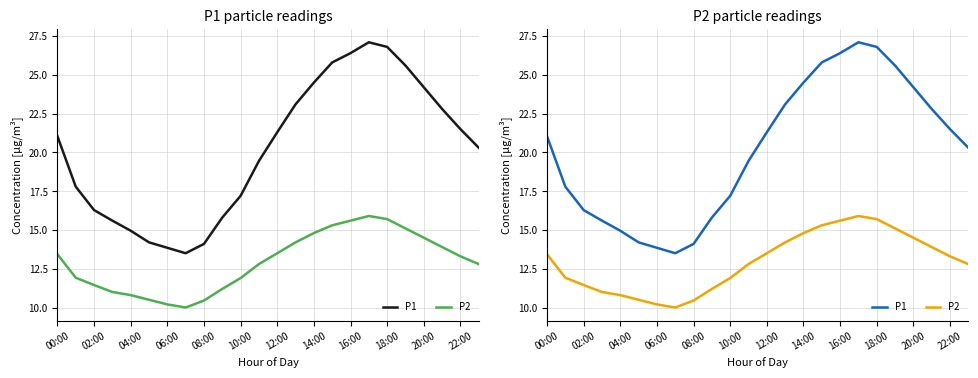

True or false: P1 and P2 intersect in this chart.

False